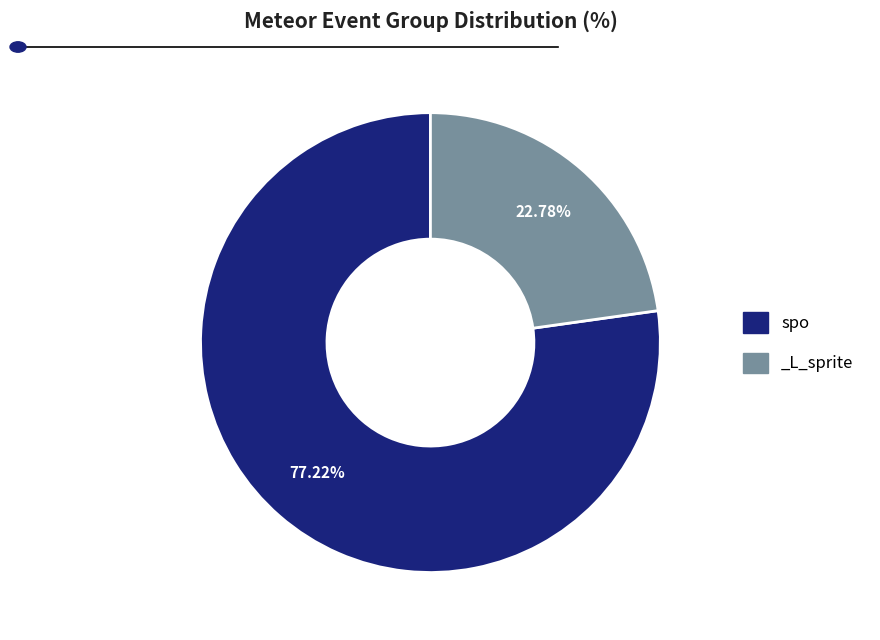

What percentage is the _L_sprite slice, to the nearest percent?

23%